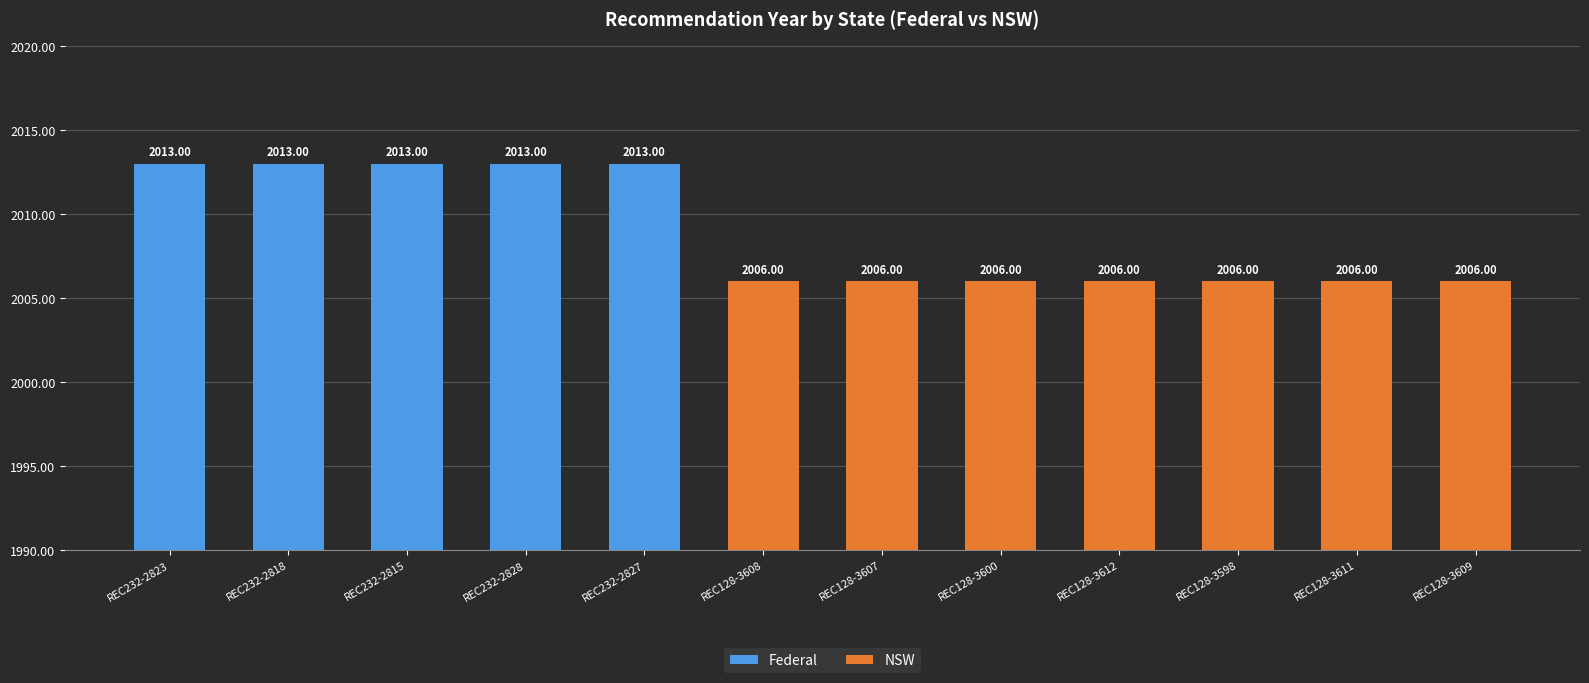

Which series has the widest spread of values?

Federal